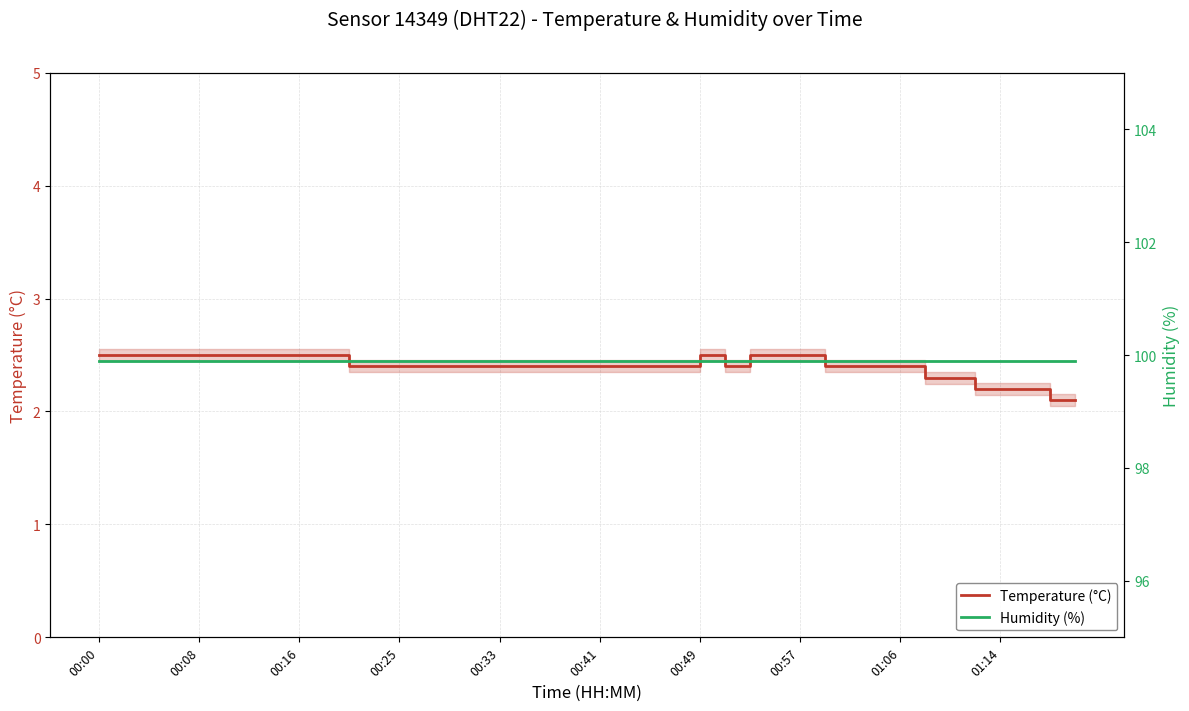

What value does the Humidity (%) series have at 00:16?

99.9